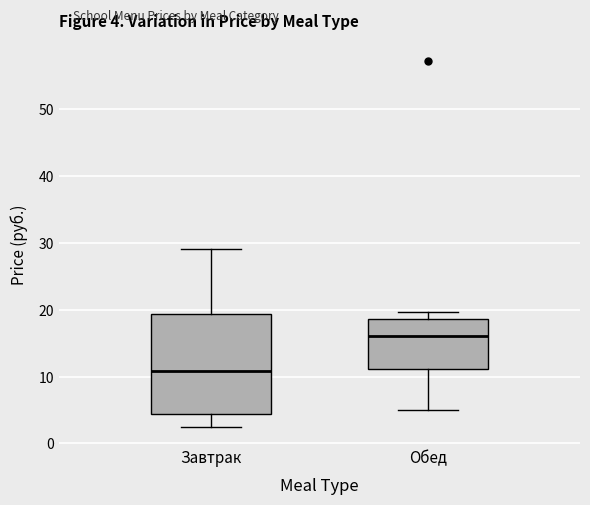

Which box has the lowest median line?

Завтрак